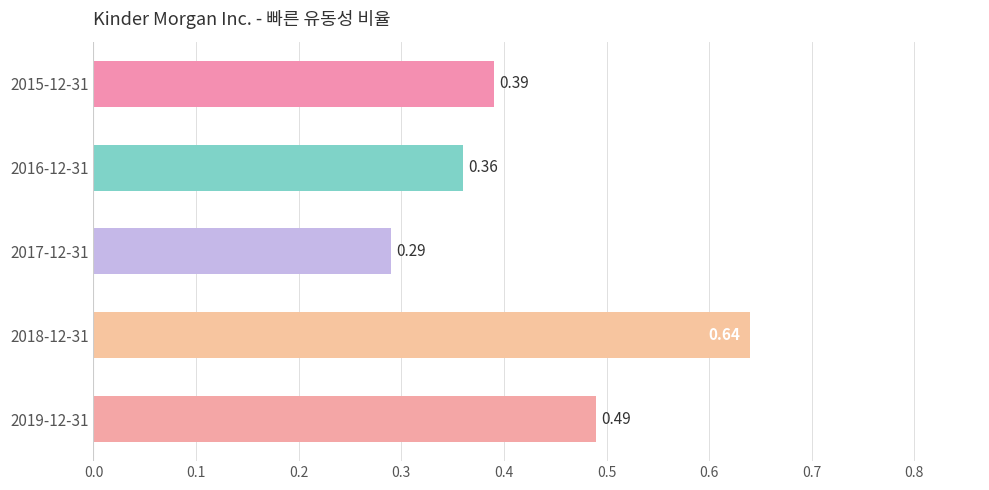

What is the difference between the second highest and second lowest values?

0.1